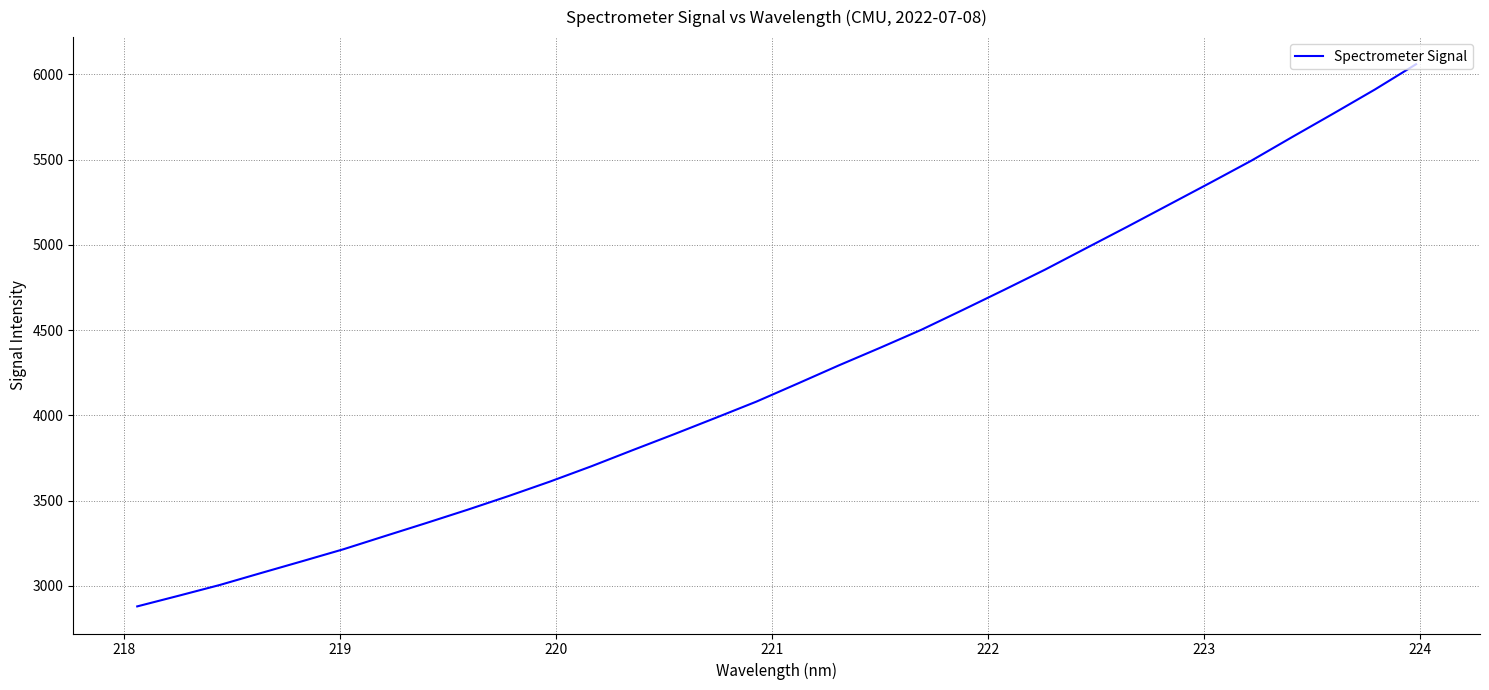

What is the maximum value shown in the chart?

6060.1